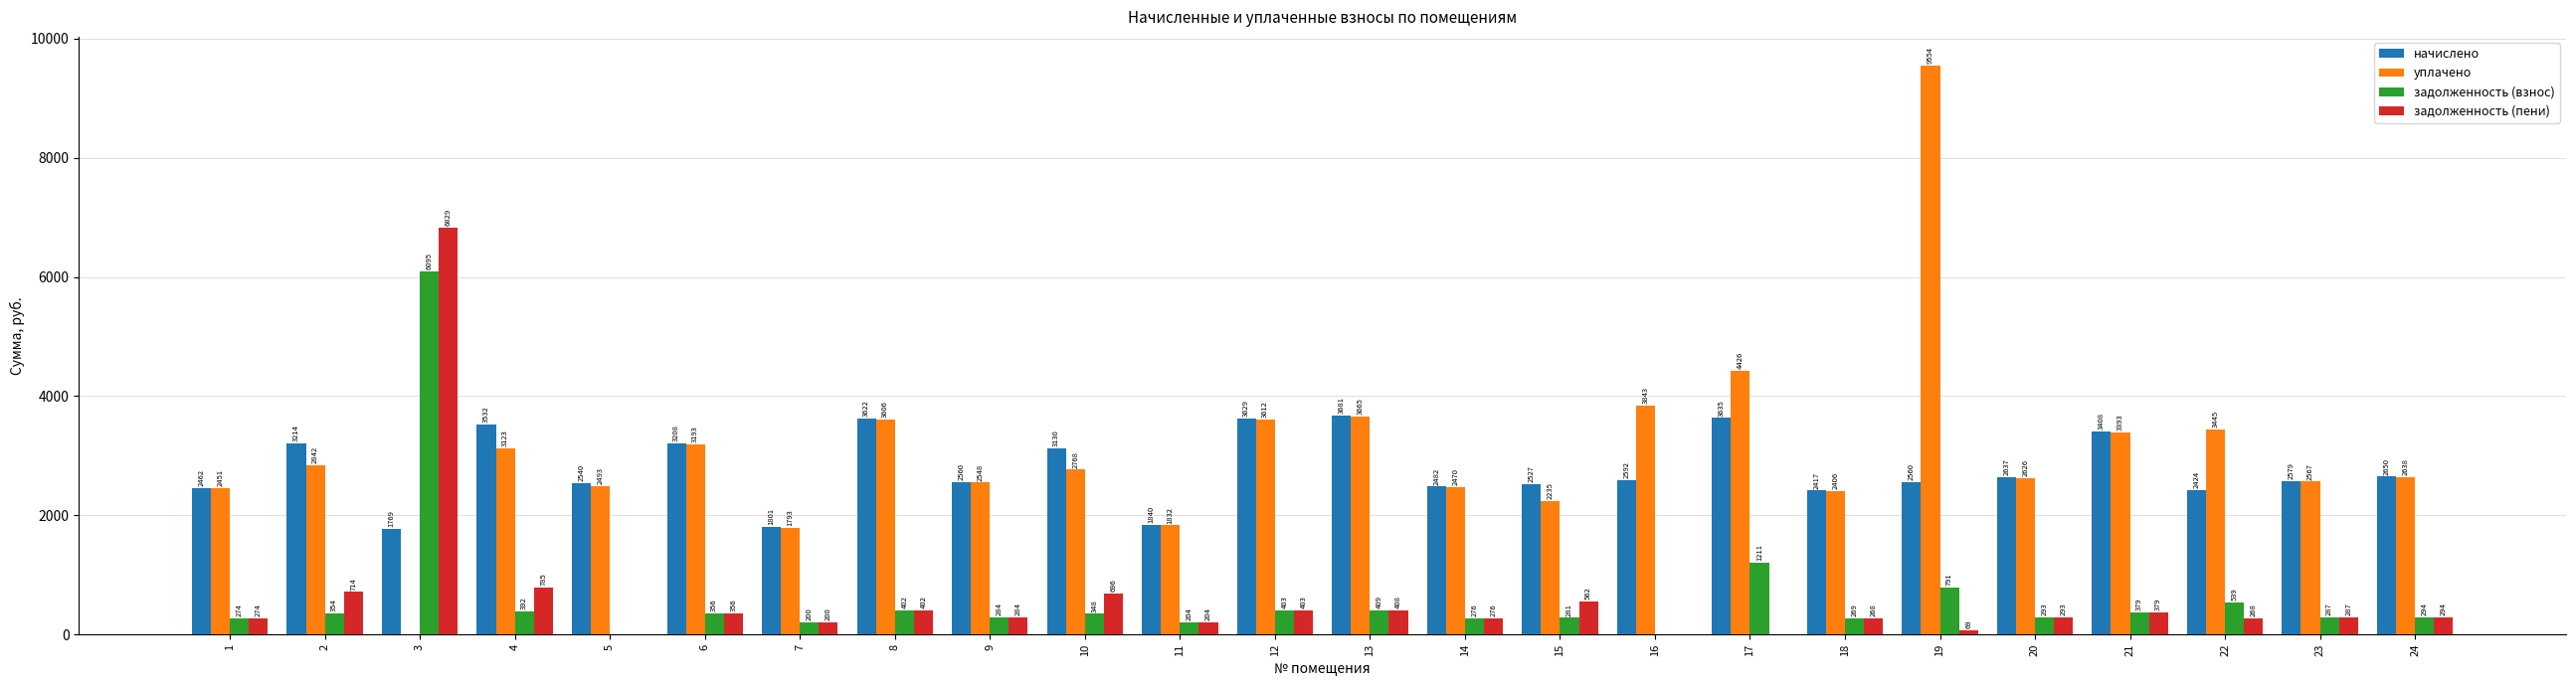

Which series changed the most between 8 and 17?

уплачено